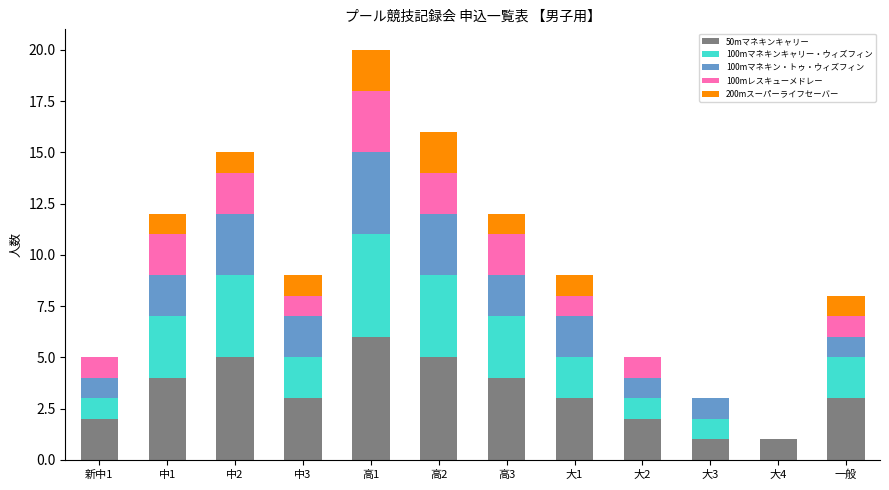

At which category is the sum across all series the highest?

高1